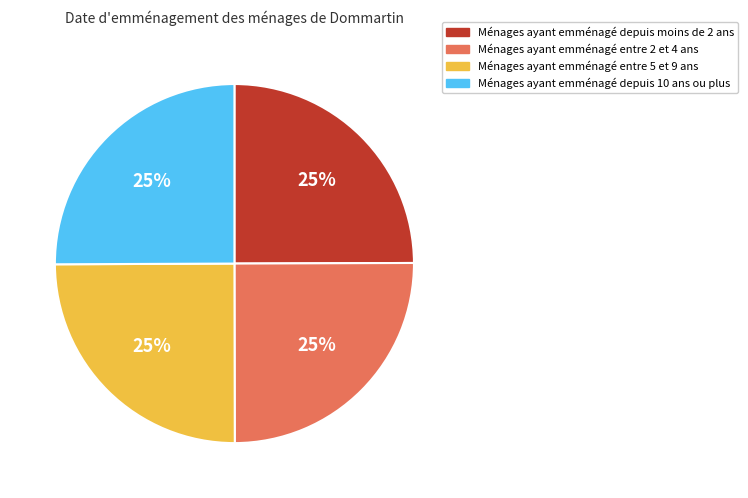

To the nearest percent, what portion does Ménages ayant emménagé entre 5 et 9 ans represent?

25%